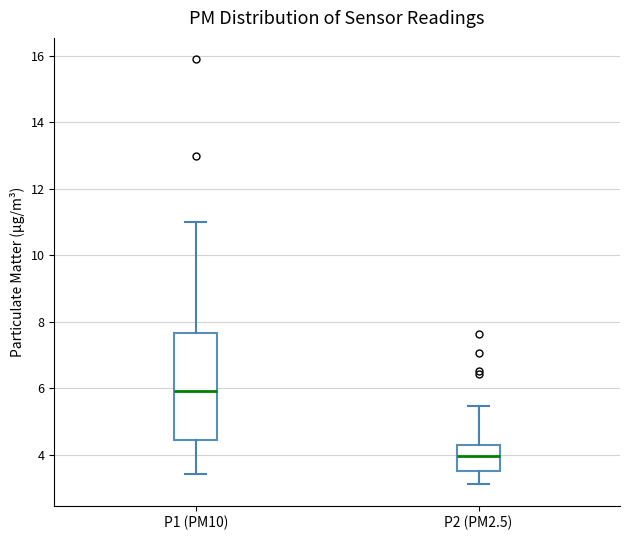

Which box has the highest median line?

P1 (PM10)